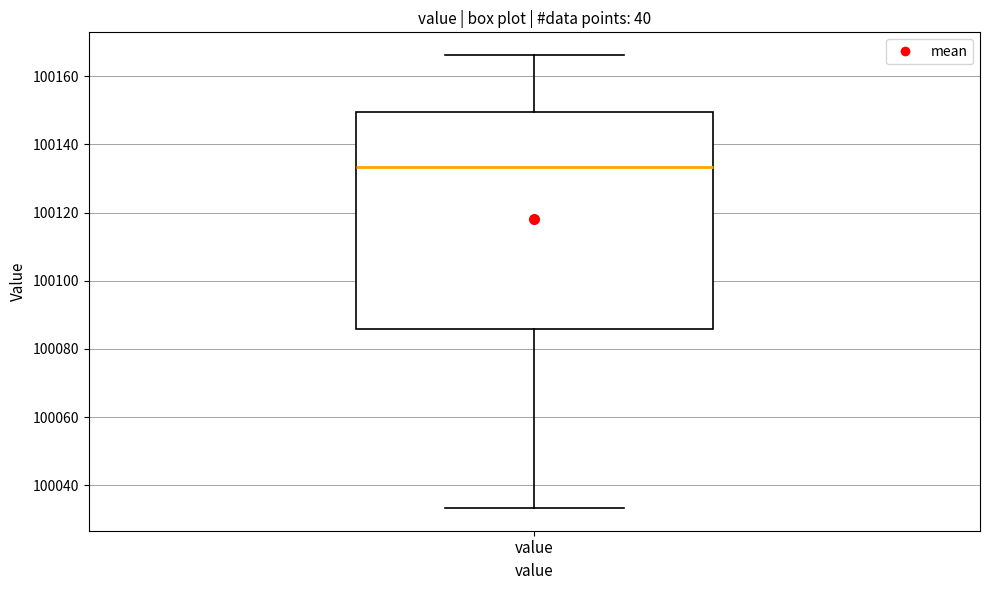

Transcribe this box plot: give where the median line is, the range the box spans, and where the two whiskers end, as read against the y-axis. The values are not printed on the chart, so give them approximately, as read against the axis.

median 100134, box 100086 to 100150, whiskers 100034 to 100166